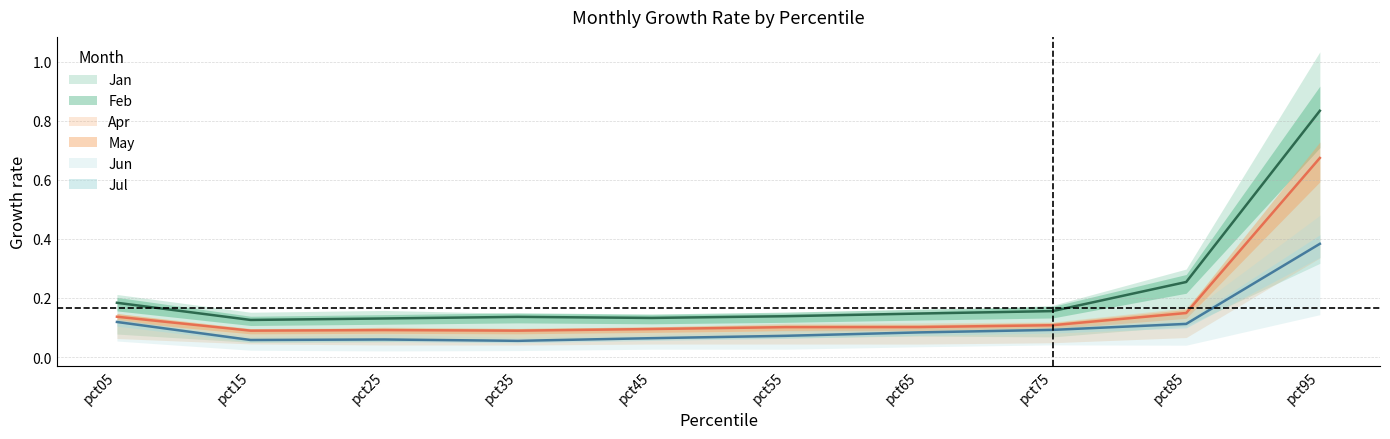

How many interior local peaks does the Jan series have?

1